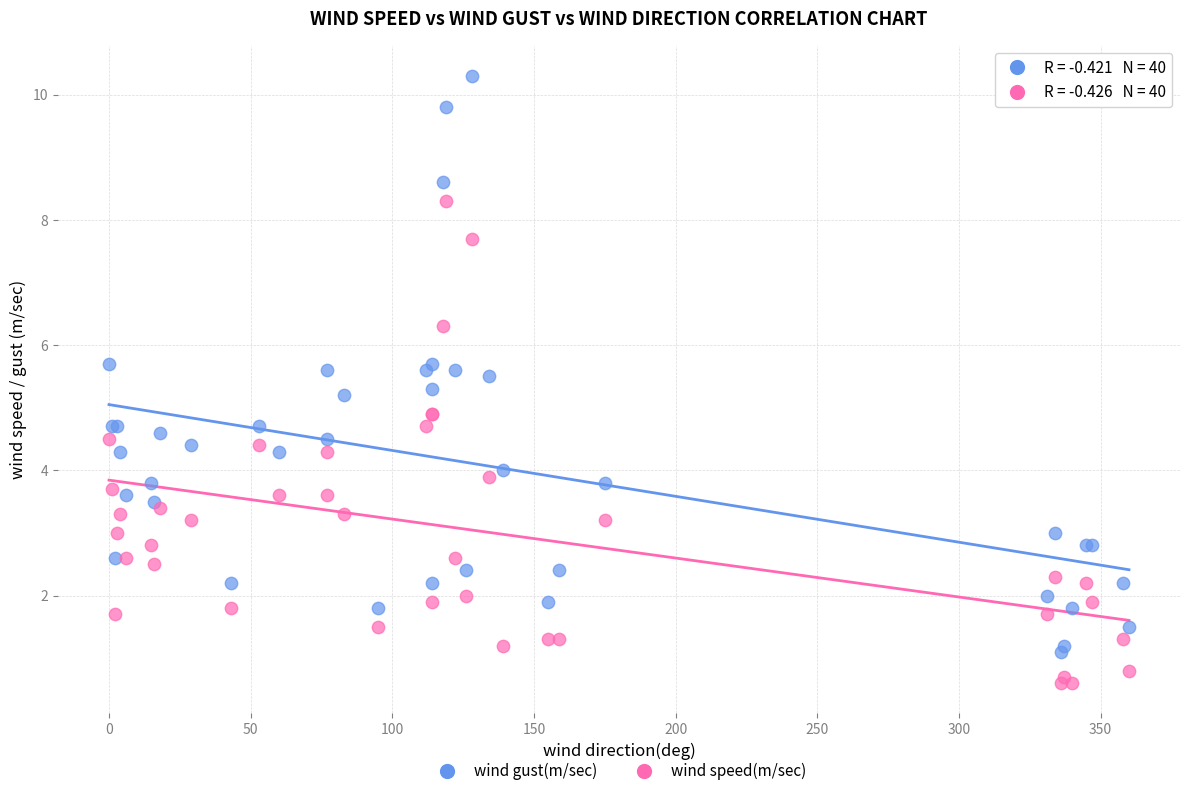

Which series has the largest Y range (max minus min)?

wind gust(m/sec)